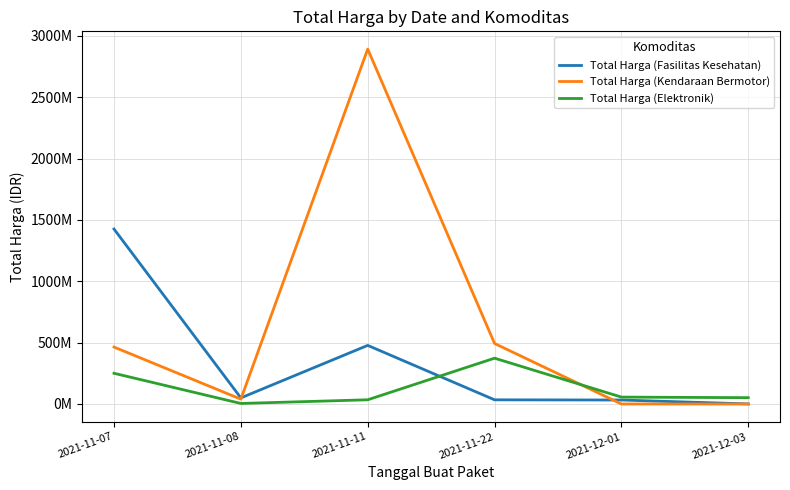

What is the highest value of the Total Harga (Elektronik) series?

373404000